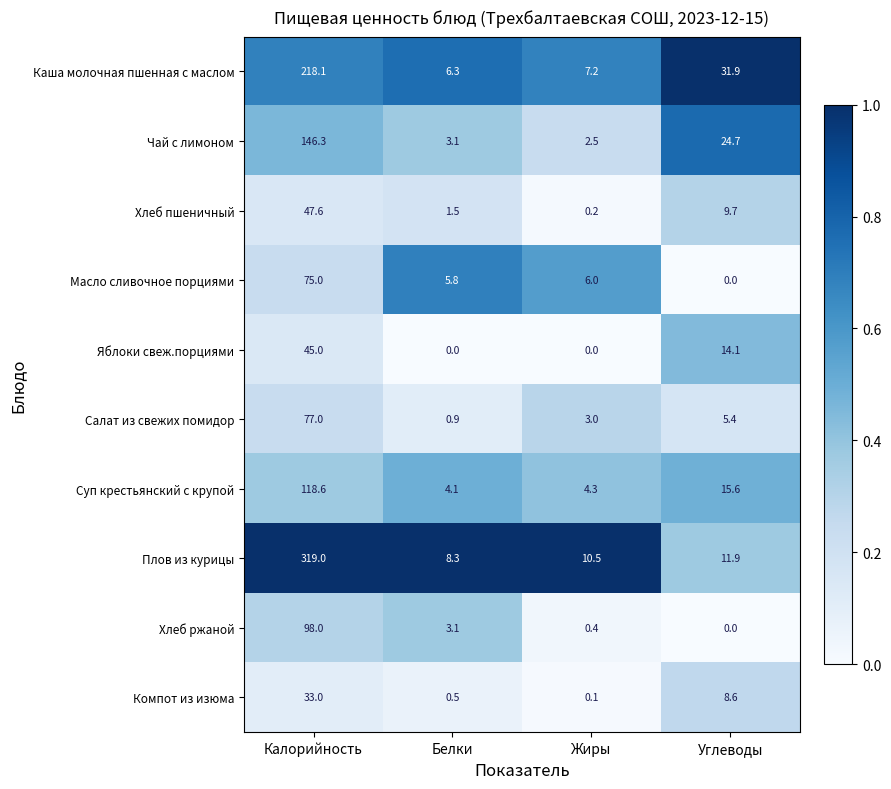

What is the sum of all Каша молочная пшенная с маслом values?

263.5